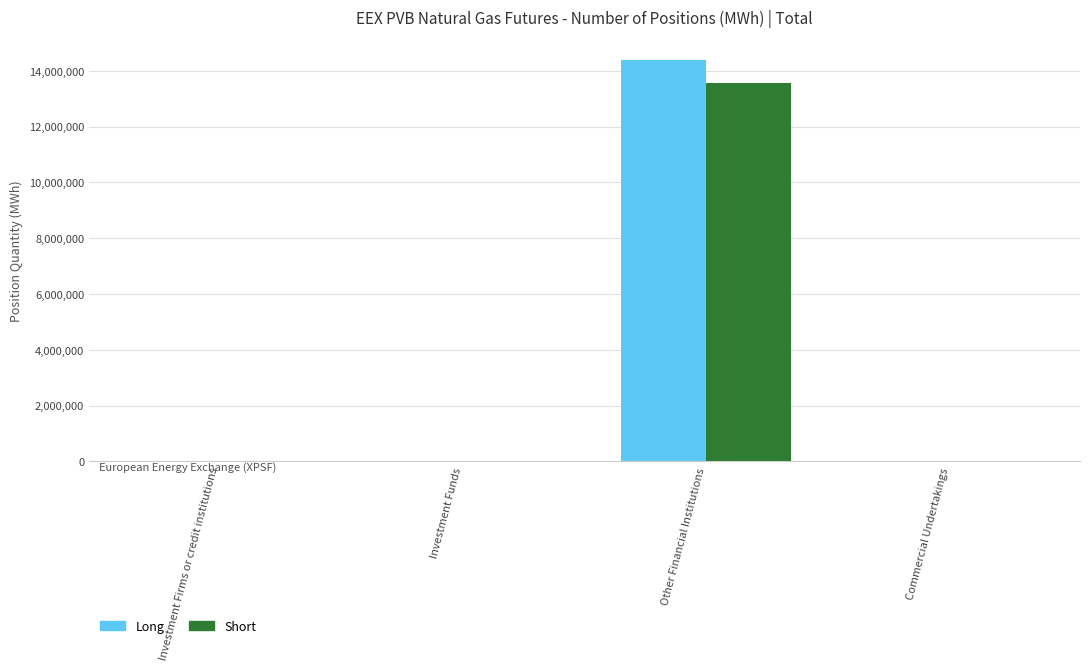

At which category is the sum across all series the highest?

Other Financial Institutions